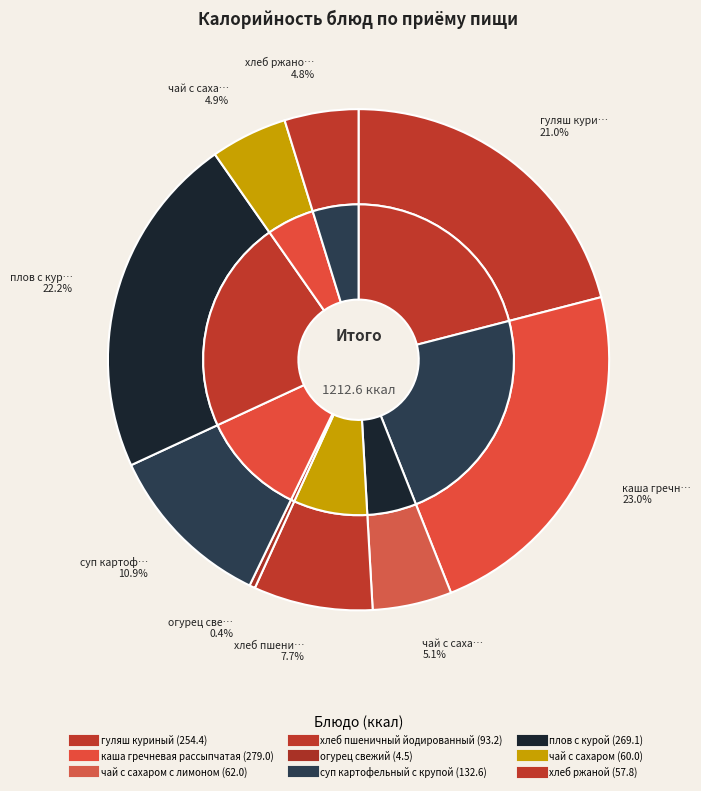

How many segments does this pie chart have?

9